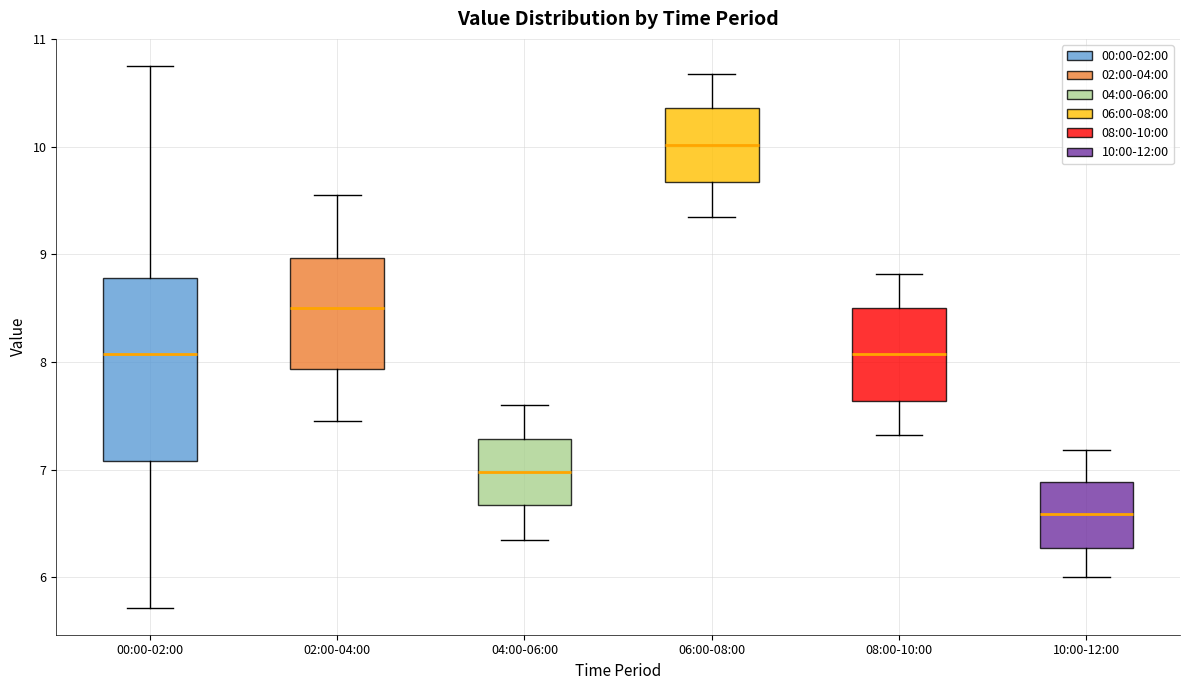

Where is the lower edge of the box for 08:00-10:00 on the y-axis? The values are not printed on the chart, so give them approximately, as read against the axis.

7.6